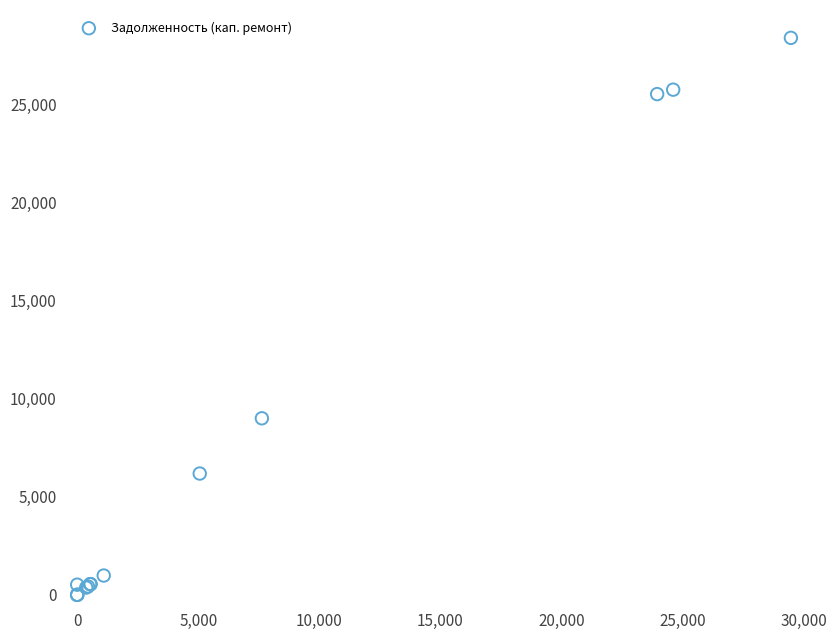

What Y value in the scatter plot is closest to 14187?

8993.9